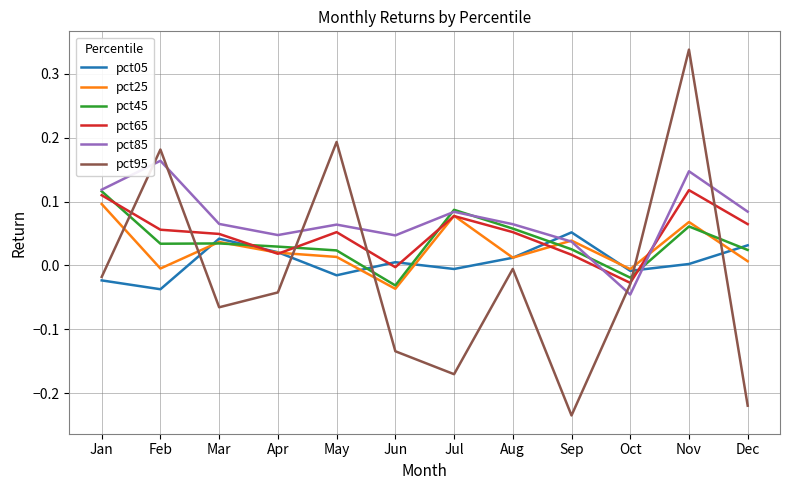

True or false: pct05 has a value of 0.0 at Mar.

True